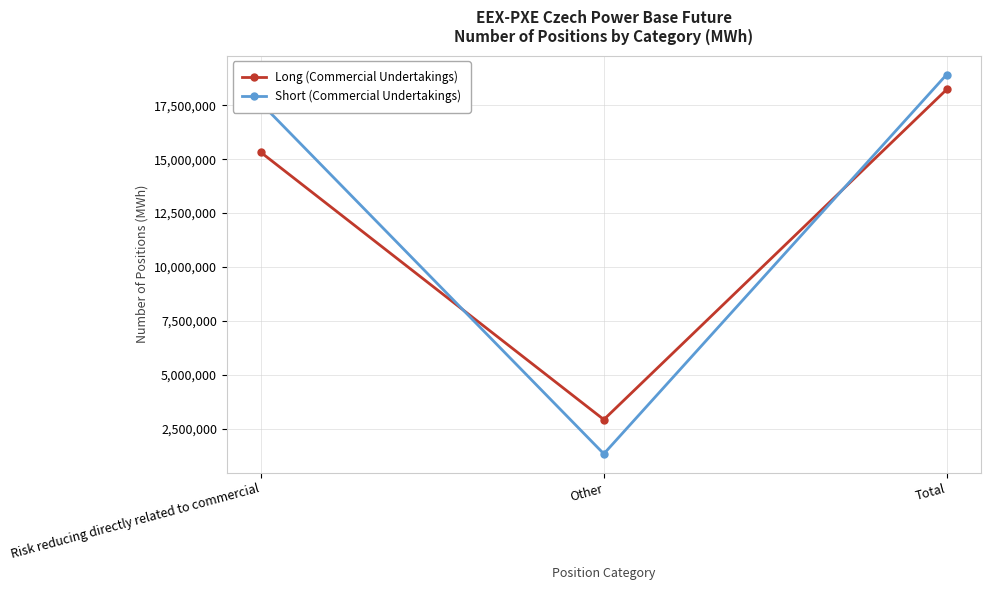

What is the total value across all series at Other?

4254812